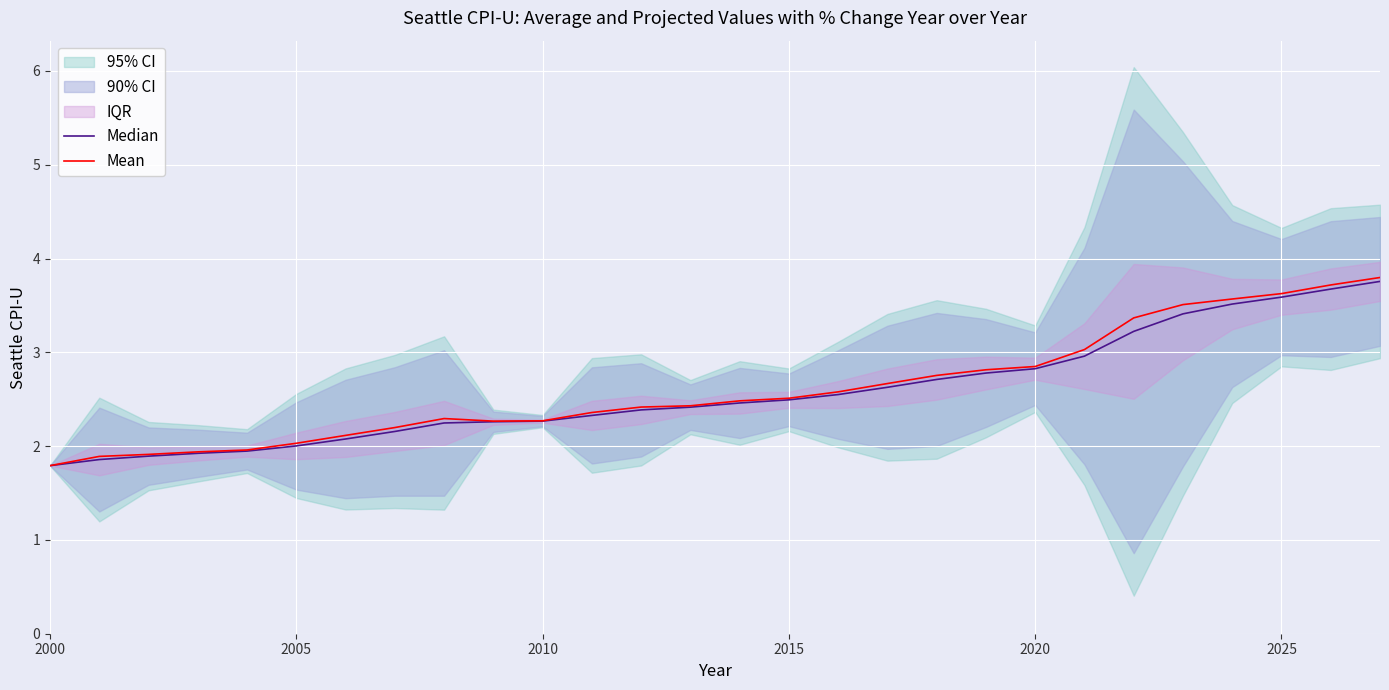

How many lines are shown in the chart?

2